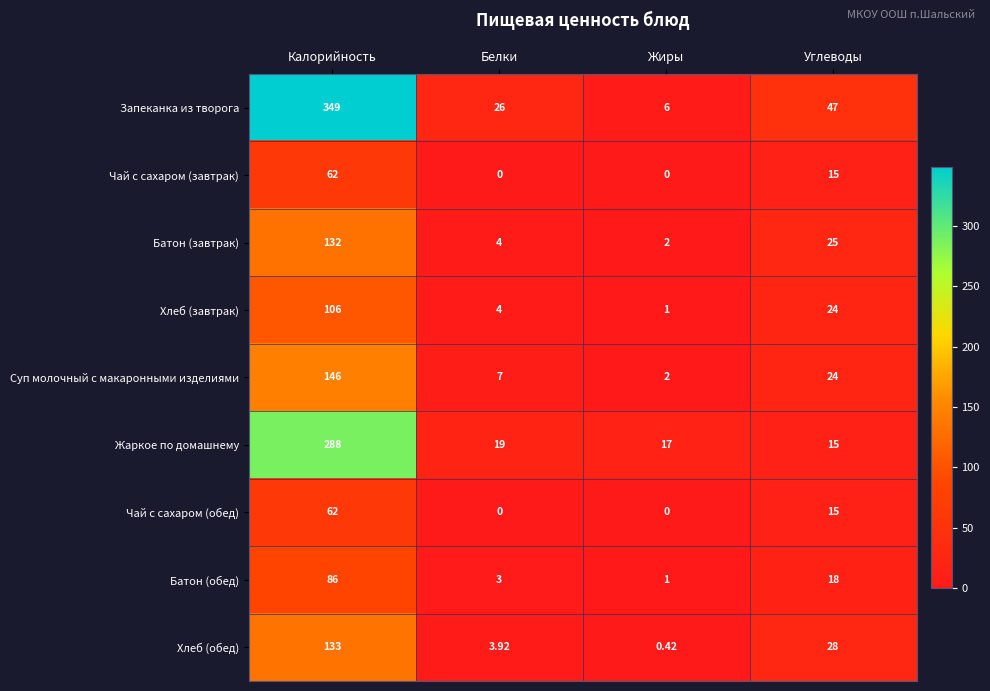

At which category is the sum across all series the highest?

Калорийность